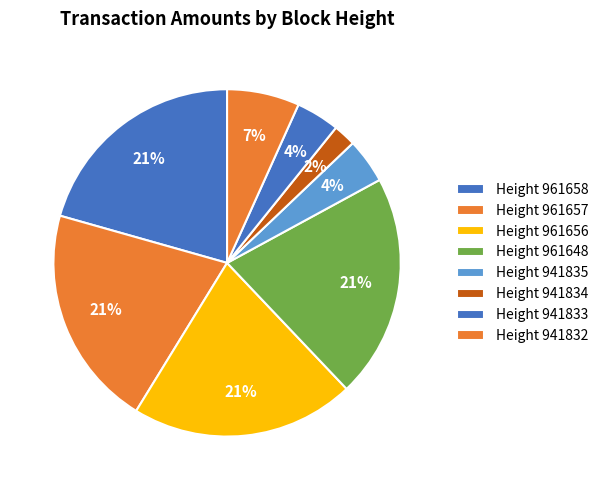

To the nearest percent, what is the difference between the largest and smallest slice percentages?

19%